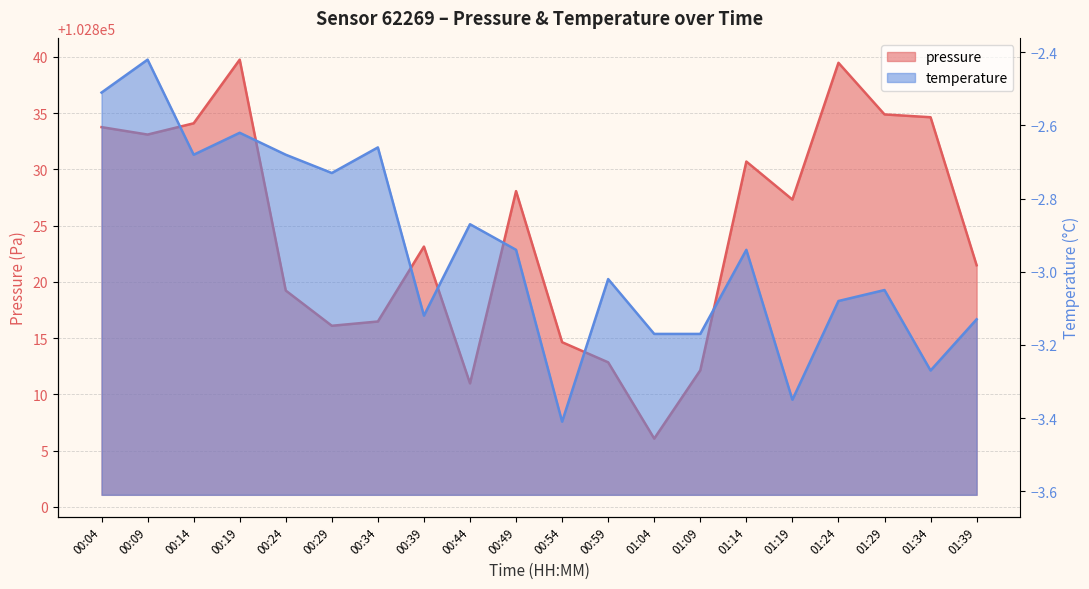

Rank the series by their average value, from lowest to highest.

temperature, pressure